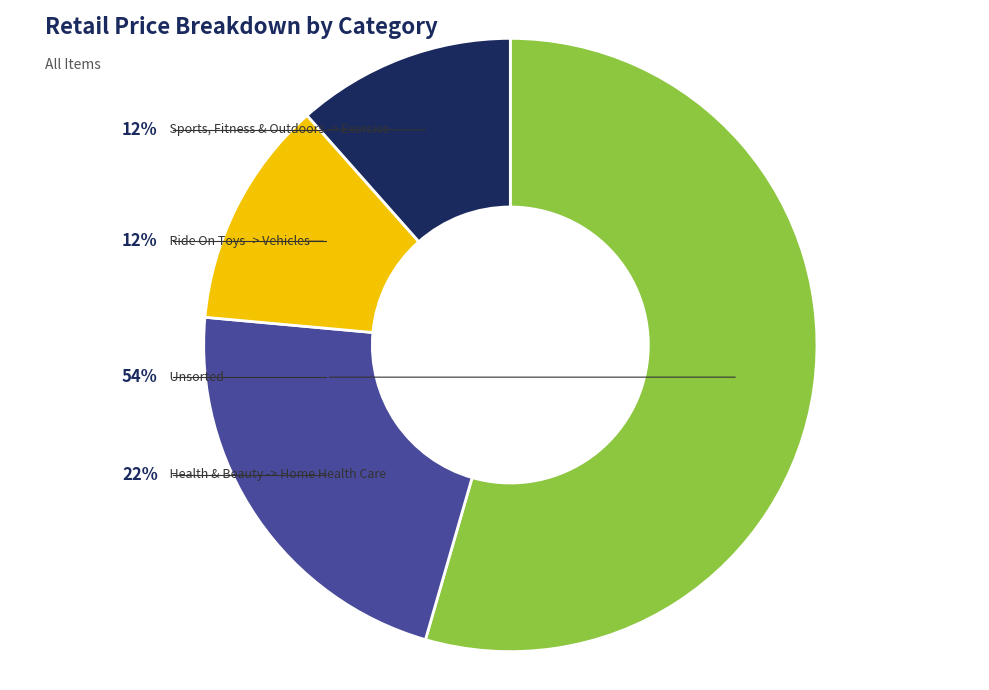

Is it true that Sports, Fitness & Outdoors -> Exercise is 2% of the pie?

False